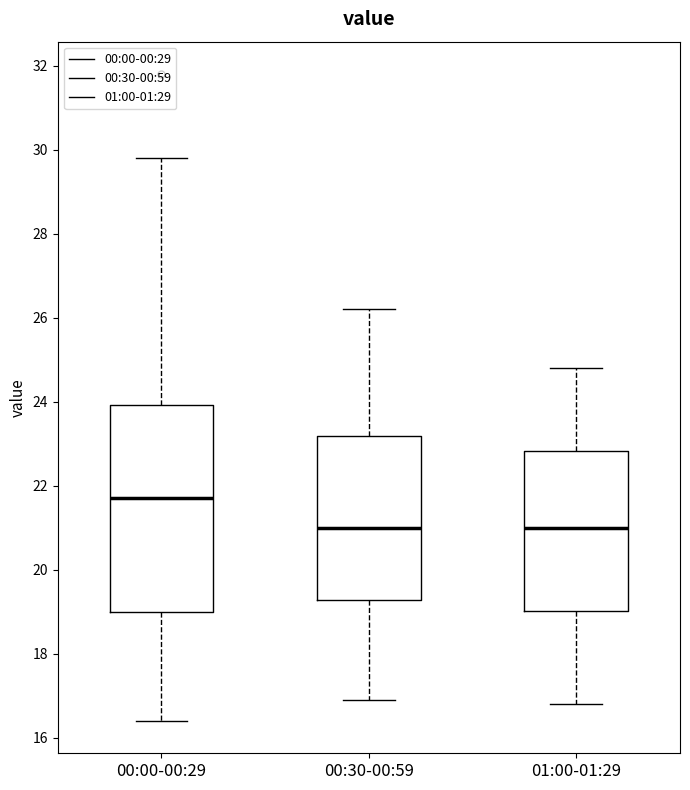

Reading left to right, transcribe this box plot: for each box, give where its median line is, the range the box spans, and where its two whiskers end, as read against the y-axis. The values are not printed on the chart, so give them approximately, as read against the axis.

00:00-00:29: median 21.8, box 19.0 to 24.0, whiskers 16.4 to 29.8
00:30-00:59: median 21.0, box 19.2 to 23.2, whiskers 17.0 to 26.2
01:00-01:29: median 21.0, box 19.0 to 22.8, whiskers 16.8 to 24.8